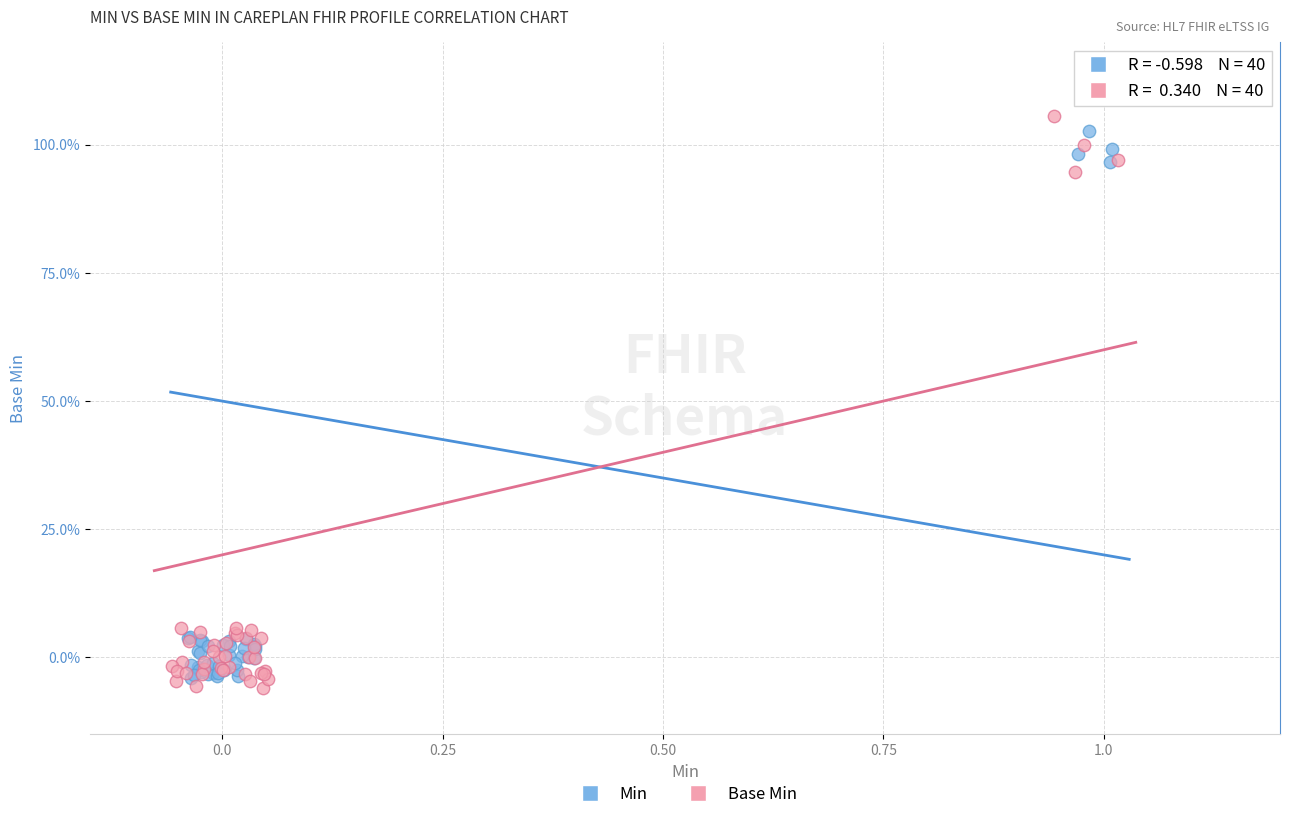

Which series contains the lowest Y value?

Base Min